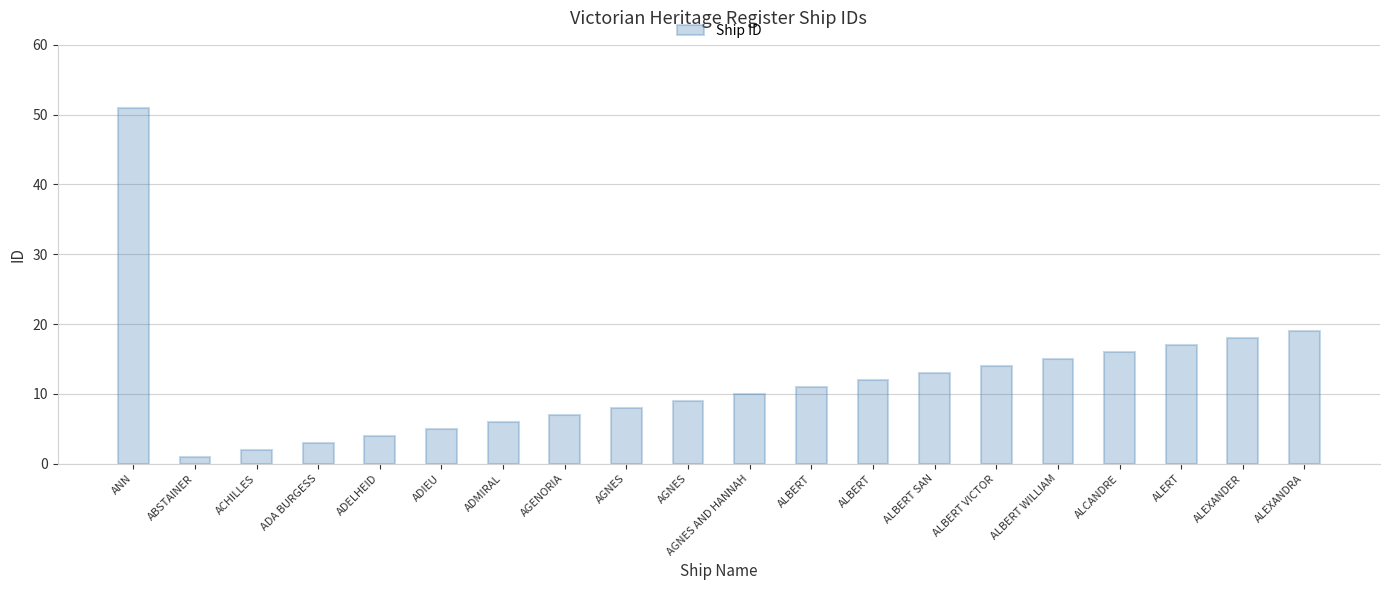

What is the label of the 20th bar from the right?

ANN